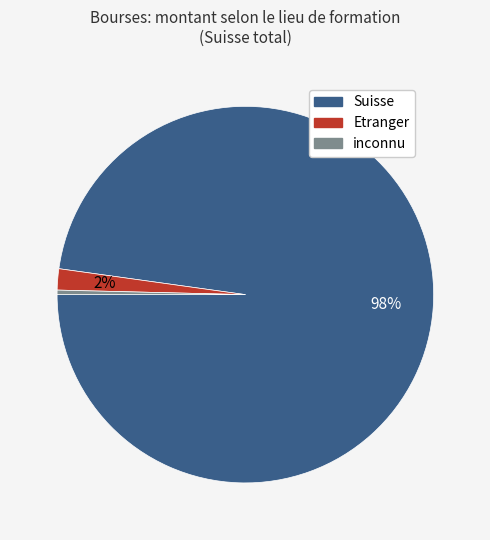

To the nearest percent, what percentage of the pie is Etranger?

2%